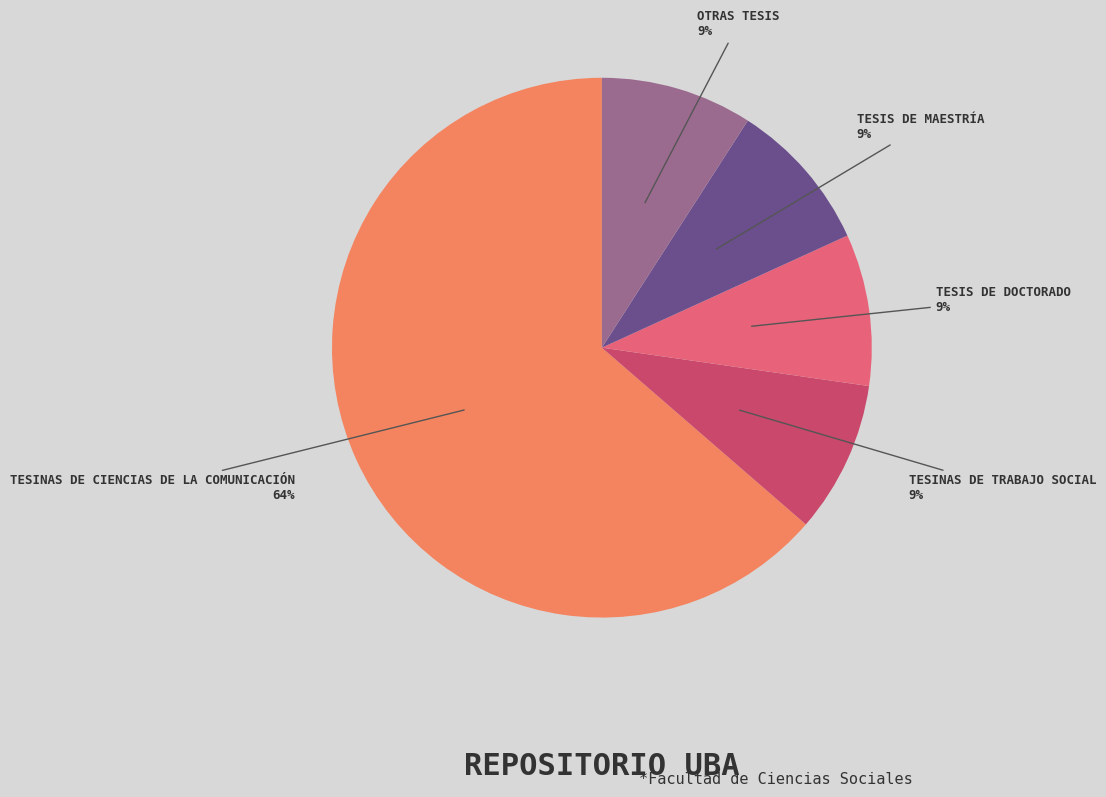

To the nearest percent, what is the difference between the largest and smallest slice percentages?

55%